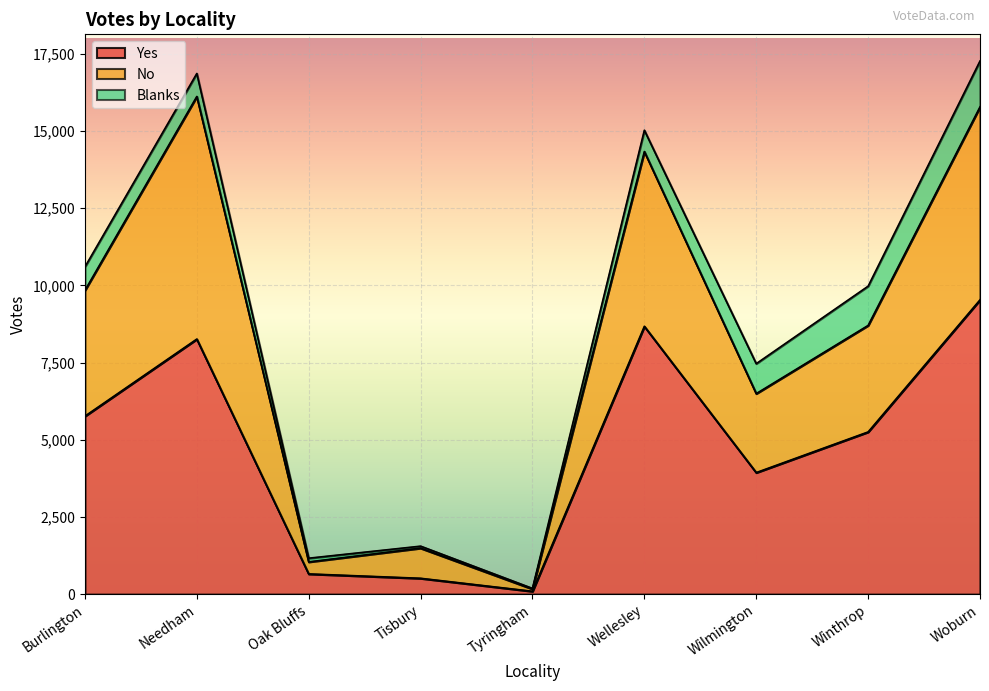

What is the label of the 5th point from the left?

Tyringham